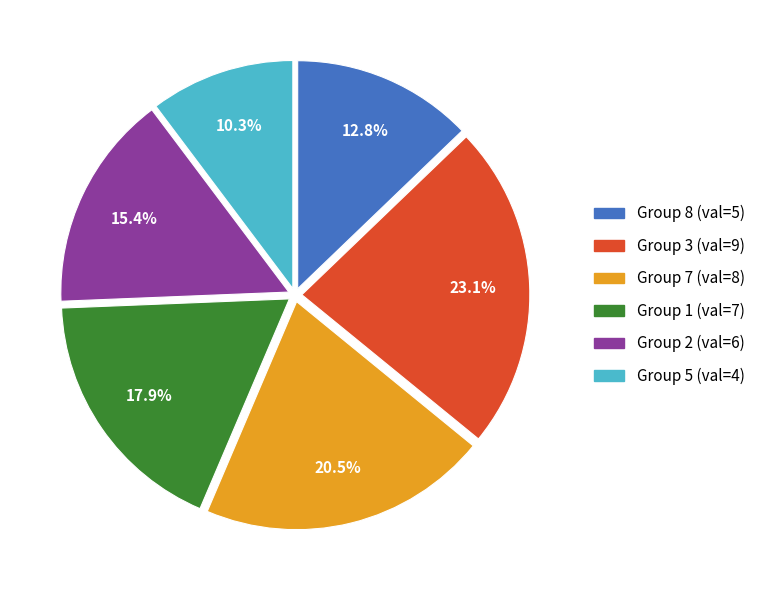

To the nearest percent, what is the average slice percentage?

17%